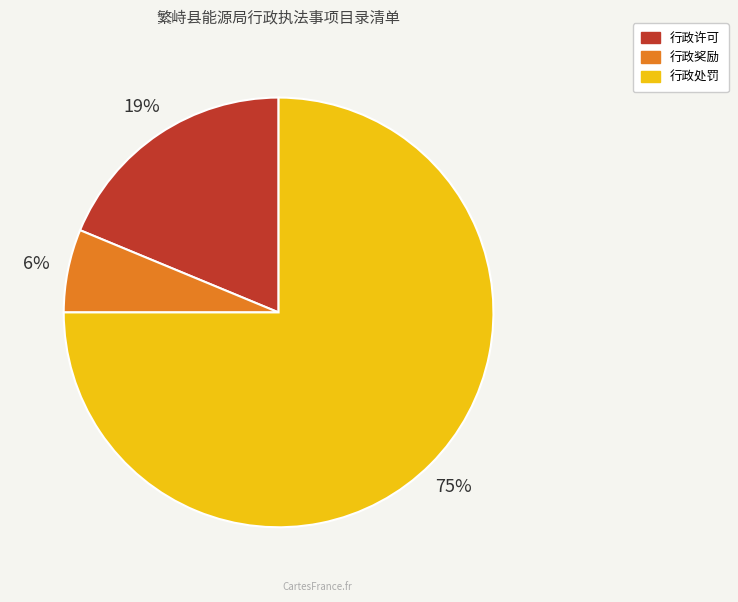

The 行政处罚 slice represents 75% of the pie. True or false?

True